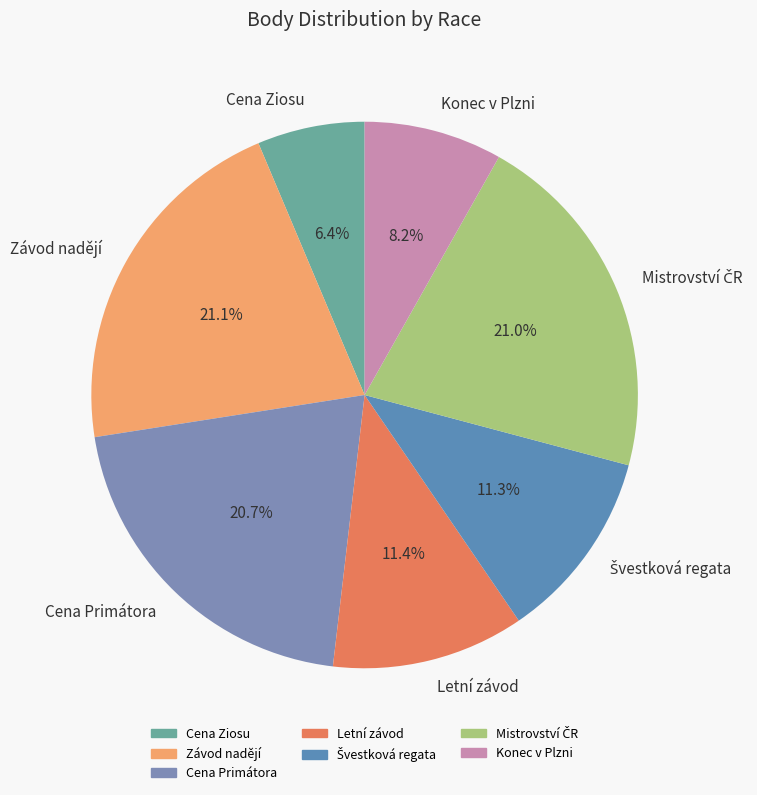

To the nearest percent, what percentage of the pie is Cena Ziosu?

6%